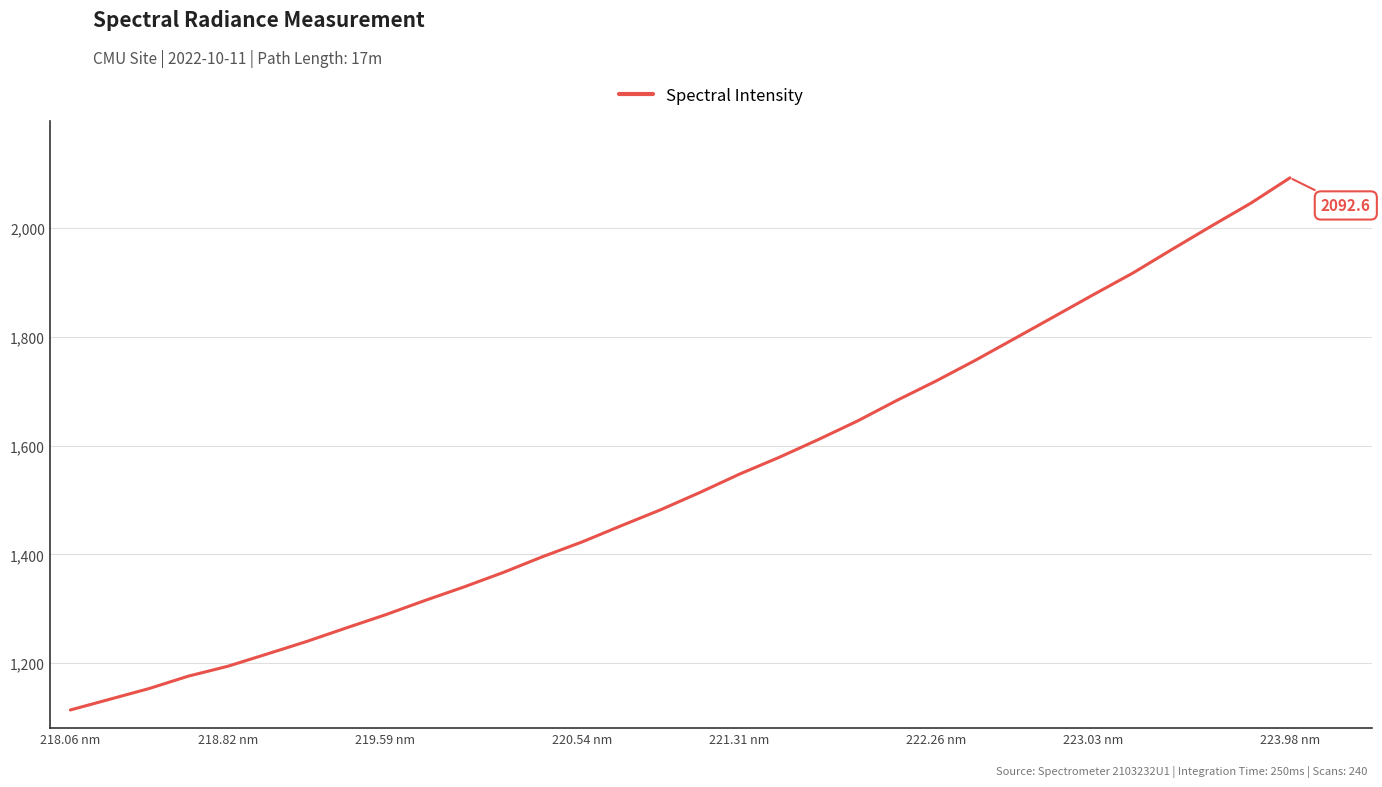

What is the maximum value shown in the chart?

2092.6